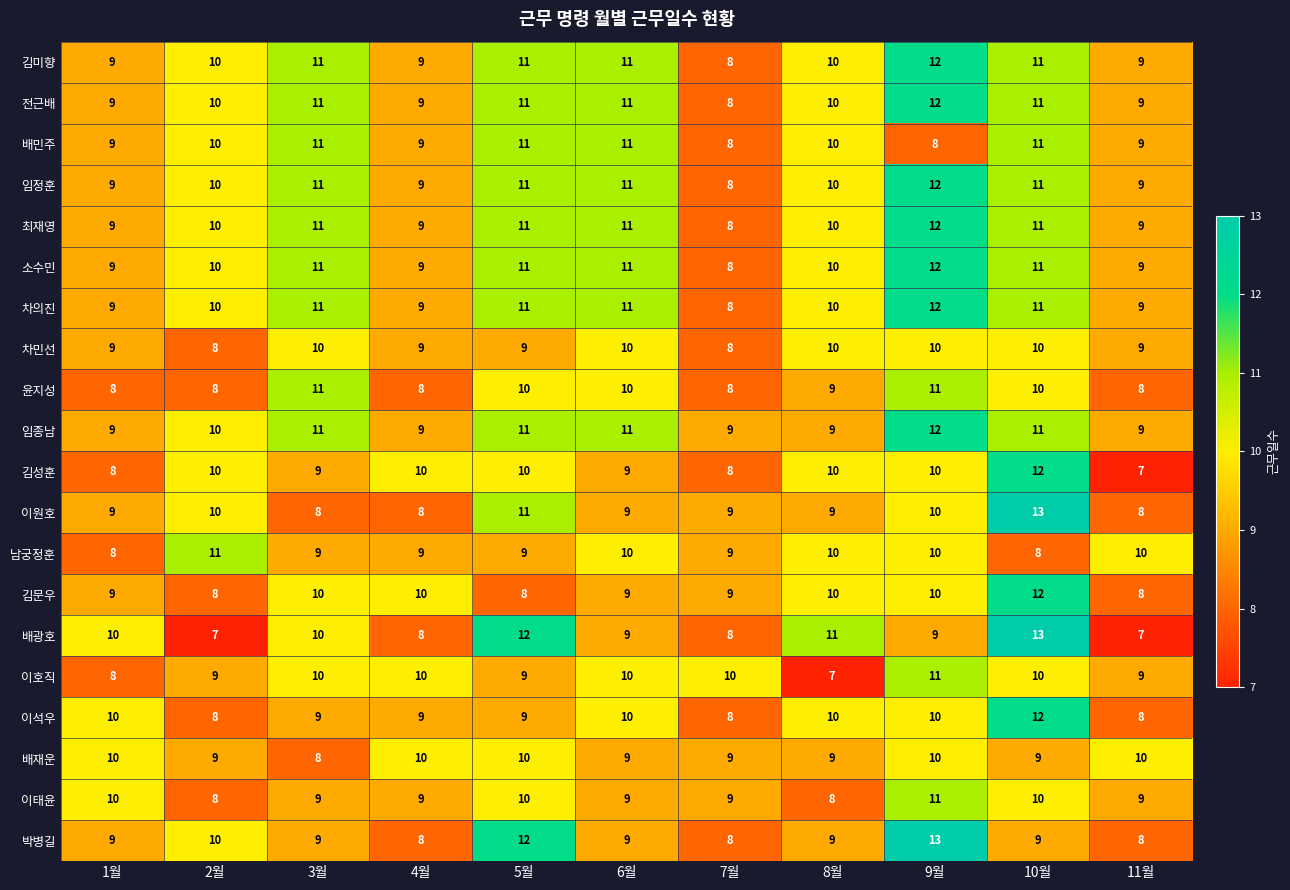

Which series has the largest range (max minus min)?

배광호